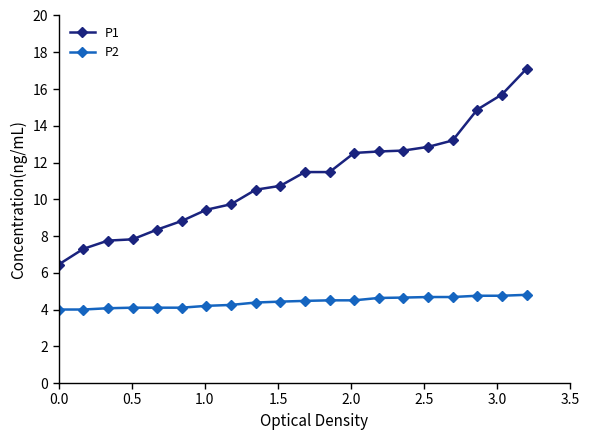

Rank the series by their average value, from lowest to highest.

P2, P1